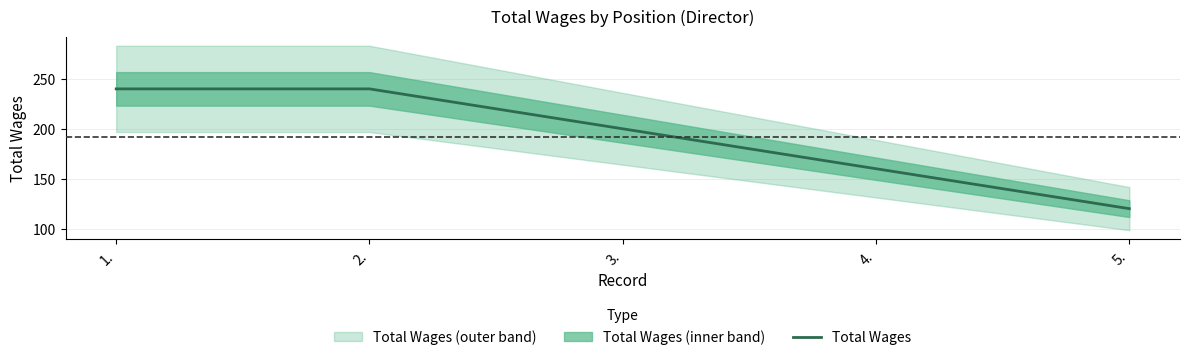

What is the sum of the values at 1. and 4.?

400